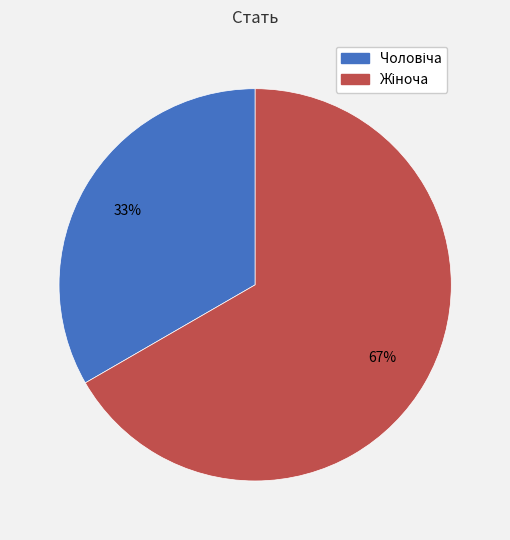

How many segments does this pie chart have?

2